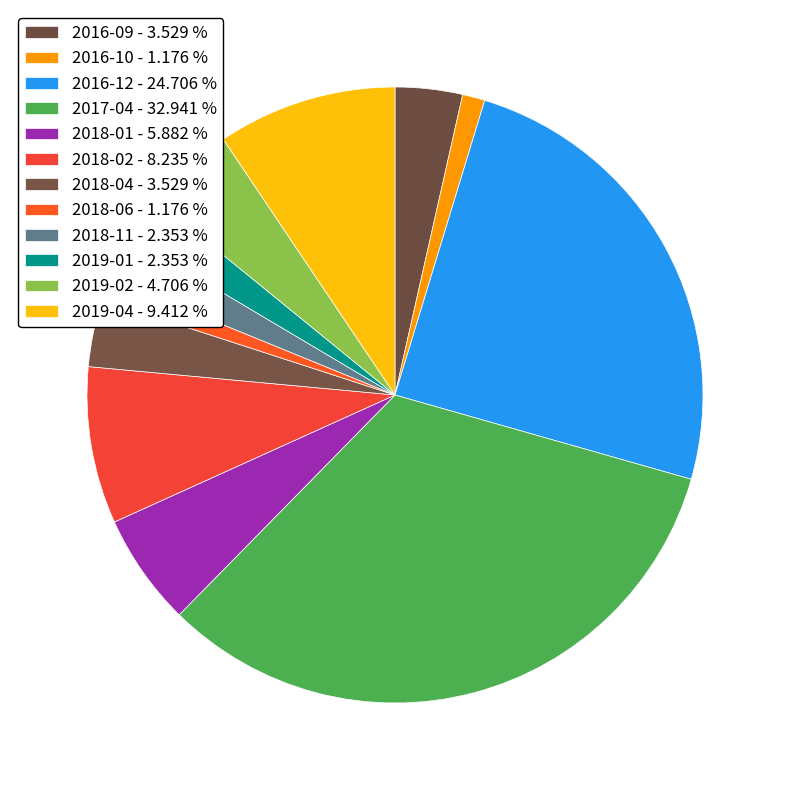

Does 2018-04 represent more than half of the total?

No